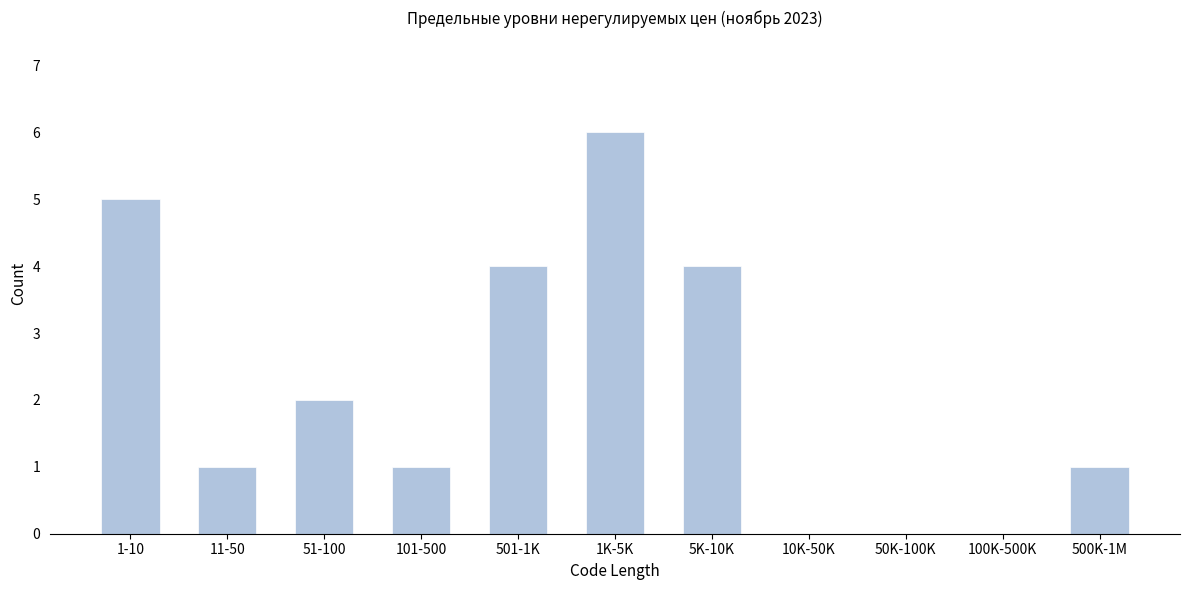

Reading left to right, transcribe all the data shown in this chart.

1-10=5	11-50=1	51-100=2	101-500=1	501-1K=4	1K-5K=6	5K-10K=4	10K-50K=0	50K-100K=0	100K-500K=0	500K-1M=1